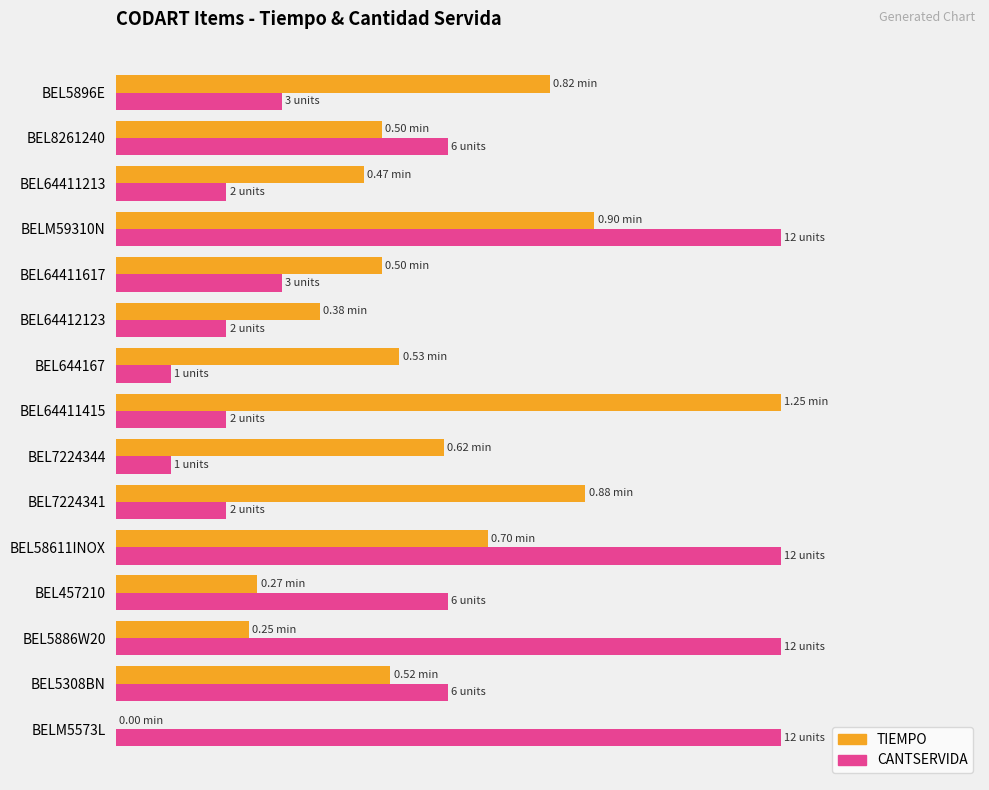

What position from the left is BEL8261240?

14